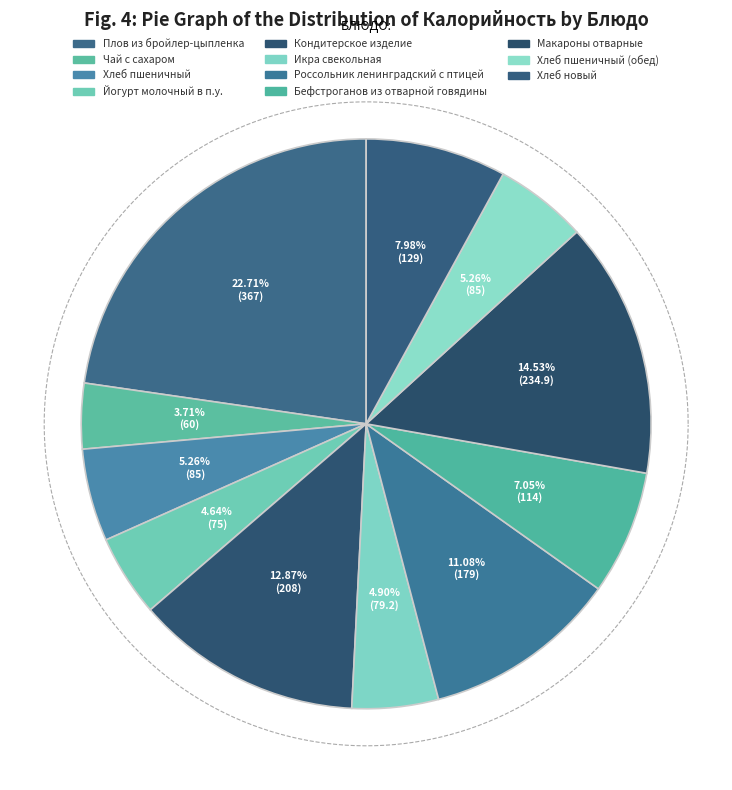

Rank the categories by value from lowest to highest.

Чай с сахаром, Йогурт молочный в п.у., Икра свекольная, Хлеб пшеничный, Хлеб пшеничный (обед), Бефстроганов из отварной говядины, Хлеб новый, Россольник ленинградский с птицей, Кондитерское изделие, Макароны отварные, Плов из бройлер-цыпленка